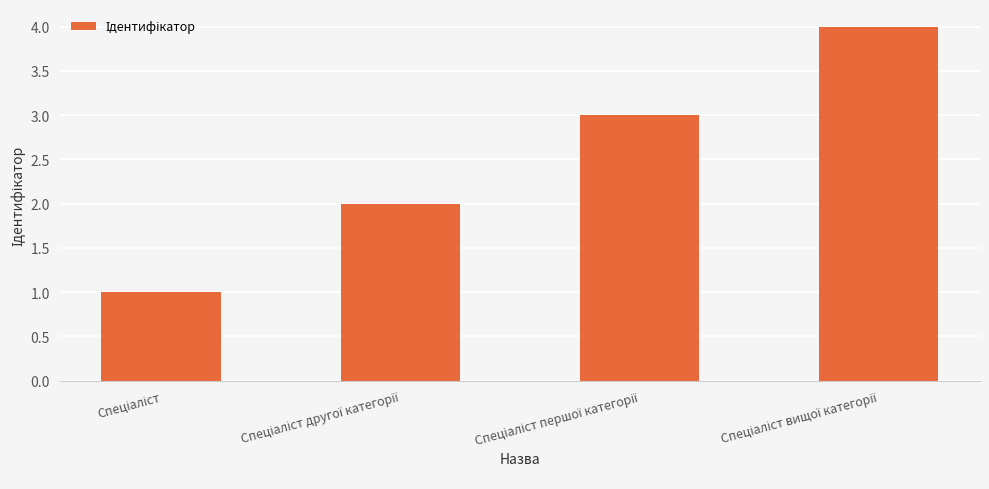

What is the maximum value shown in the chart?

4